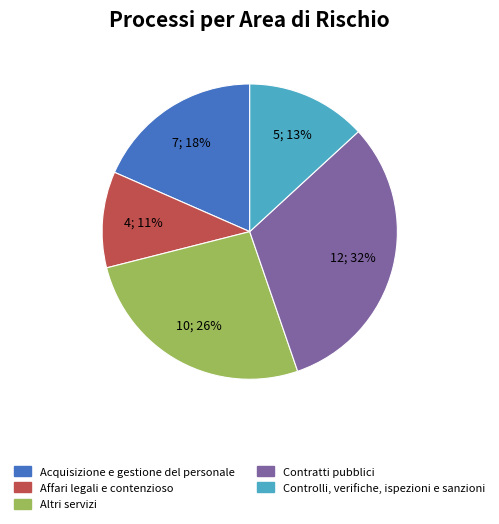

Count the number of slices in the pie.

5